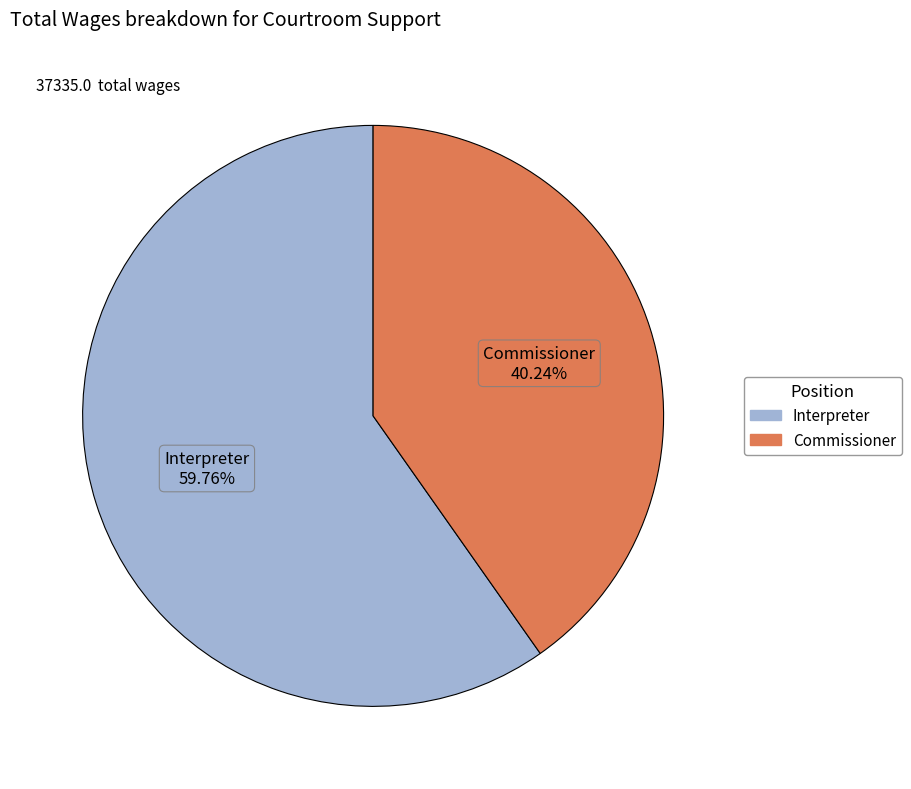

To the nearest percent, what portion does Commissioner represent?

40%